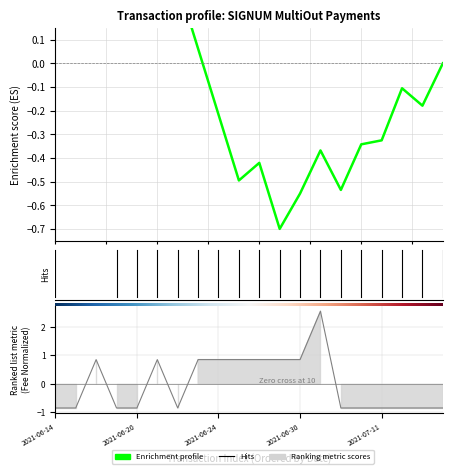

What is the change in value from 2021-06-19 to 2021-06-23?

+1.7